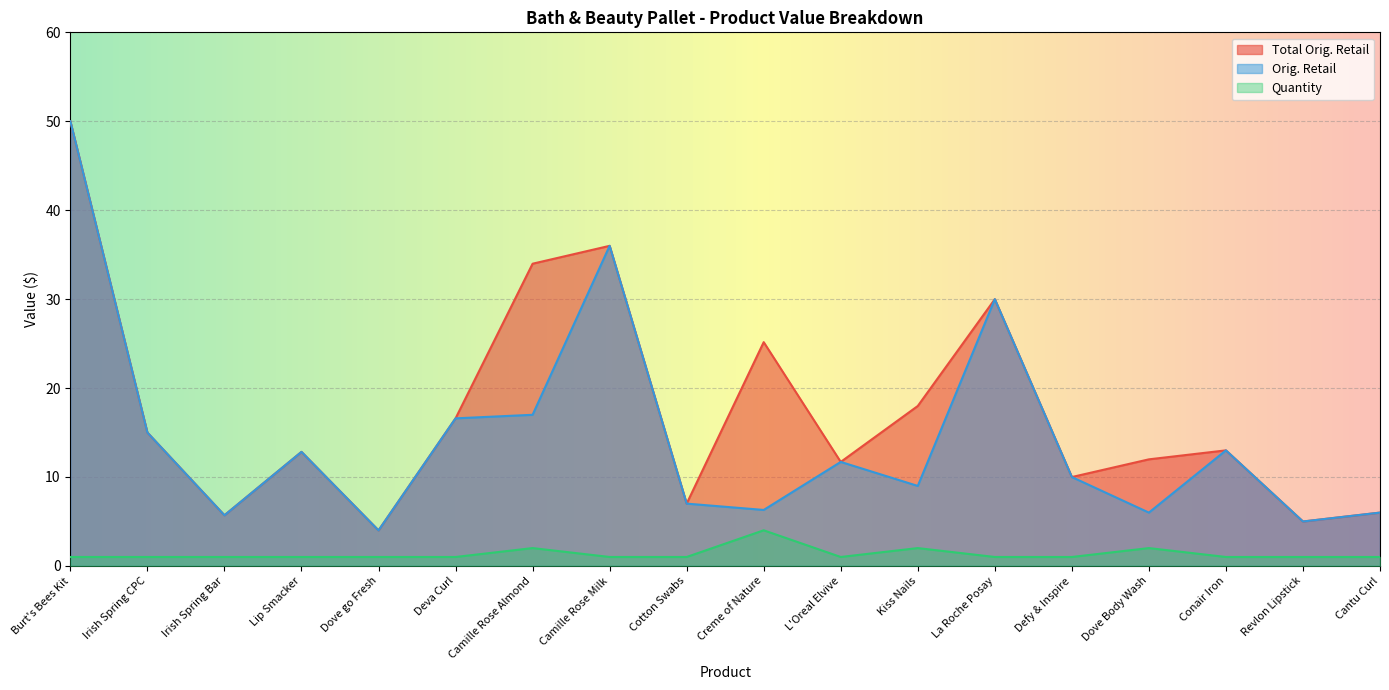

What is the average value of the Total Orig. Retail series?

17.3